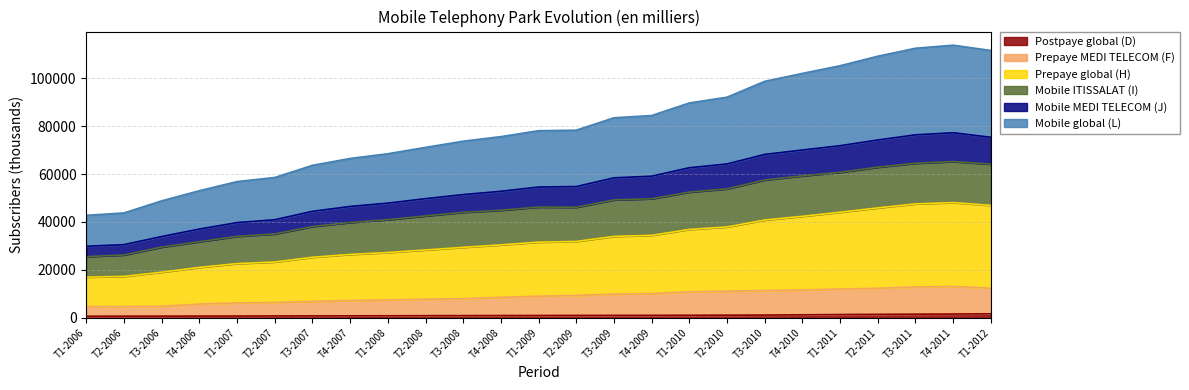

True or false: Prepaye global (H) has more than 2 points higher than both neighbors.

False